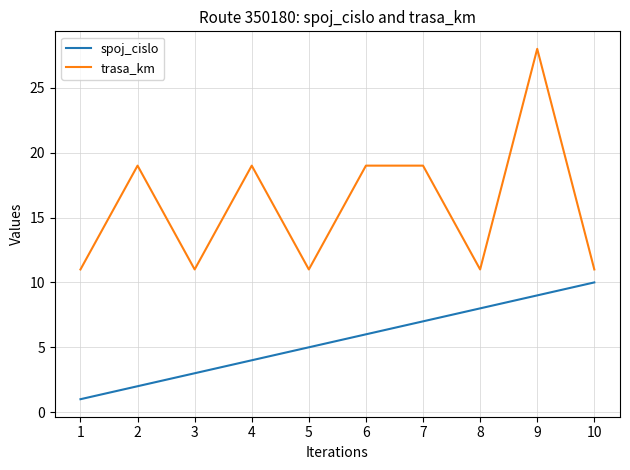

The trasa_km series shows 5 at 2. True or false?

False